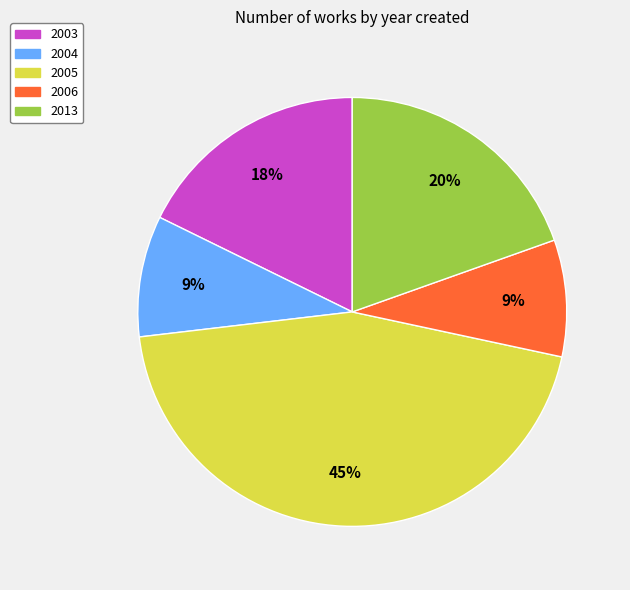

Is there any slice that represents more than half of the pie?

No